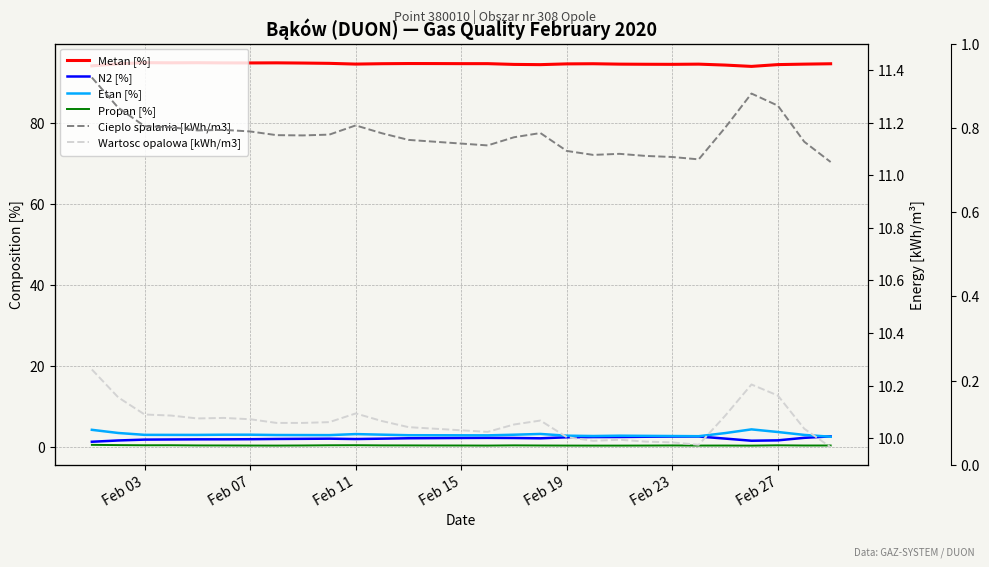

What is the sum of all Metan [%] values?

2743.8